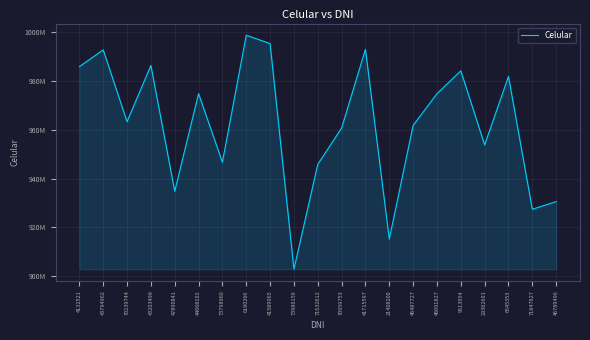

The chart shows a value of 995315240 at 41589965. True or false?

True